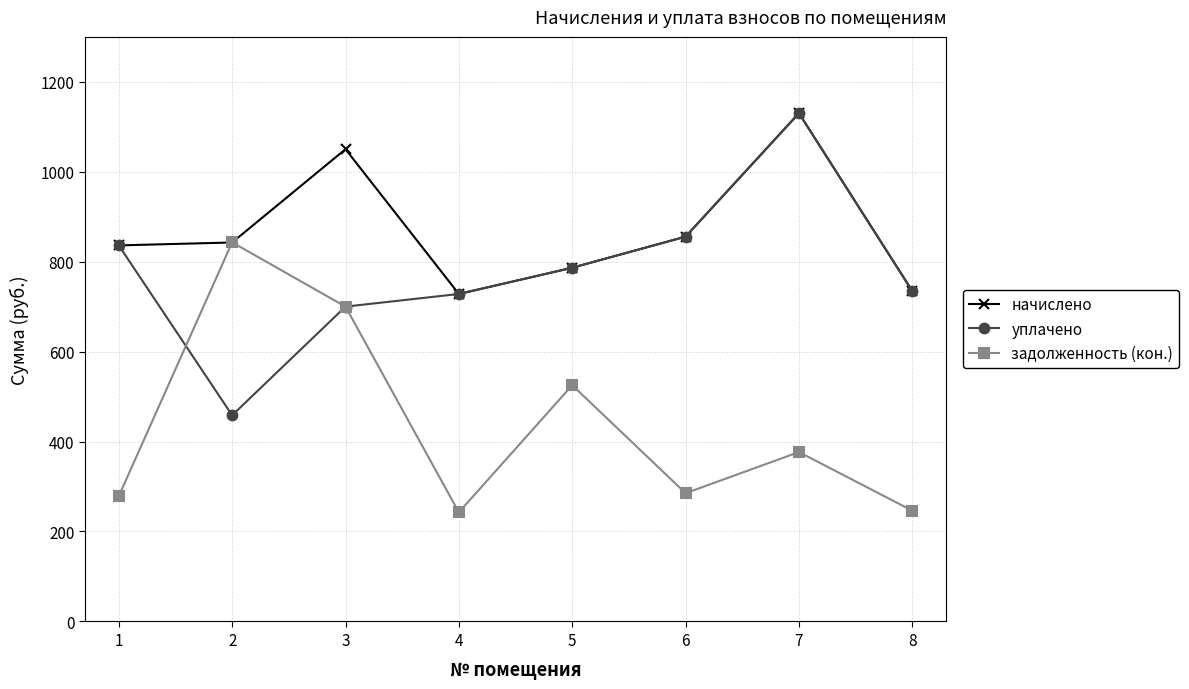

True or false: задолженность (кон.) and уплачено cross at least once.

True